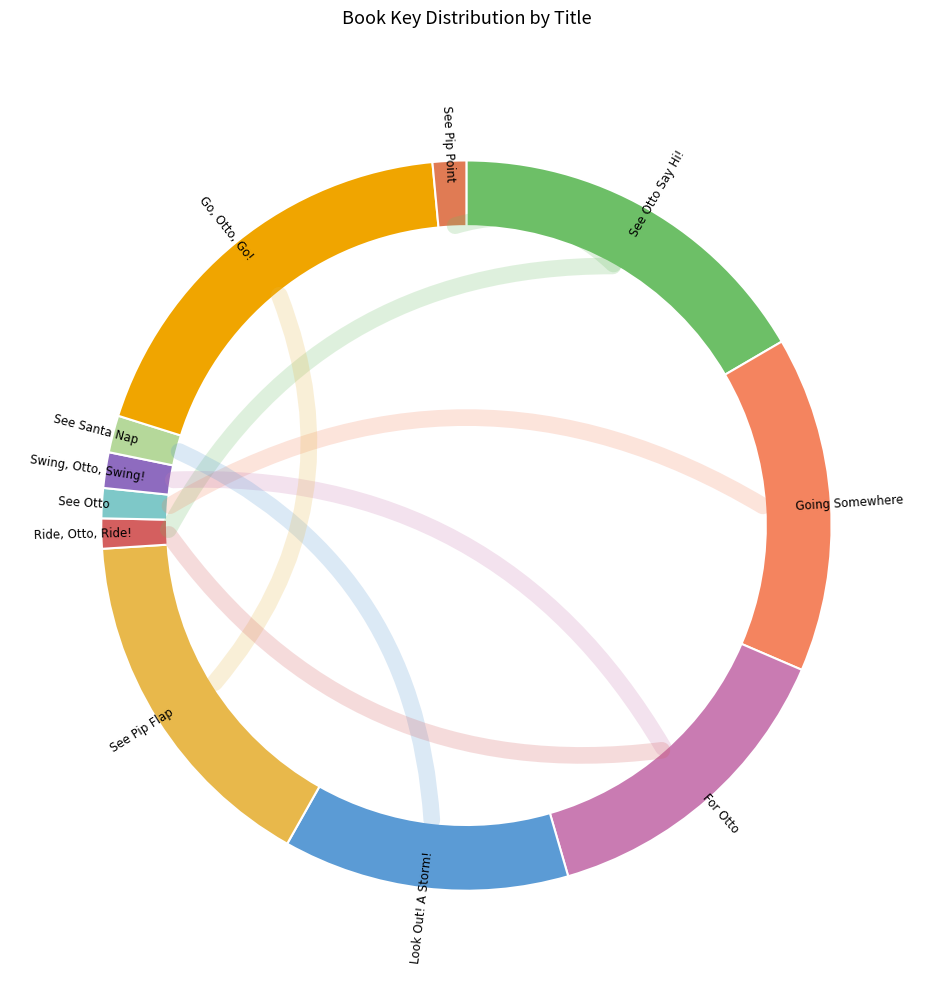

Approximately how many times larger is the value at Swing, Otto, Swing! compared to Go, Otto, Go!?

0.1